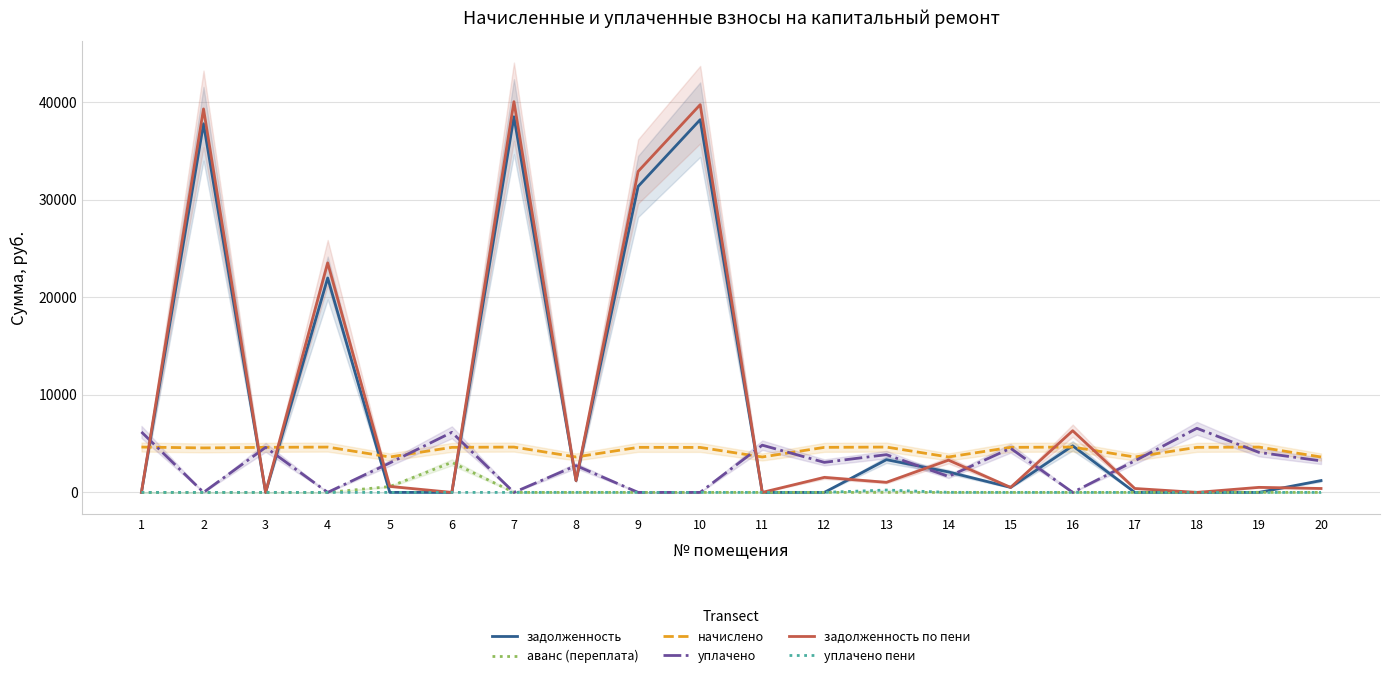

Which series has the widest spread of values?

задолженность по пени